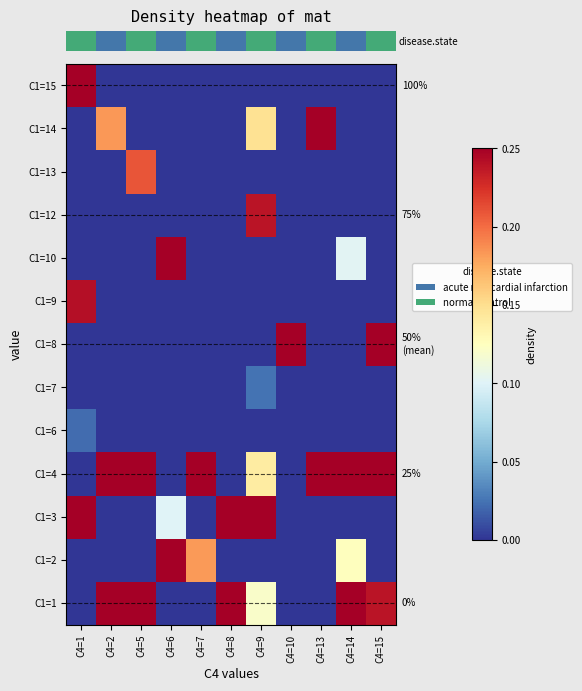

At how many categories does at least one series exceed 0?

11